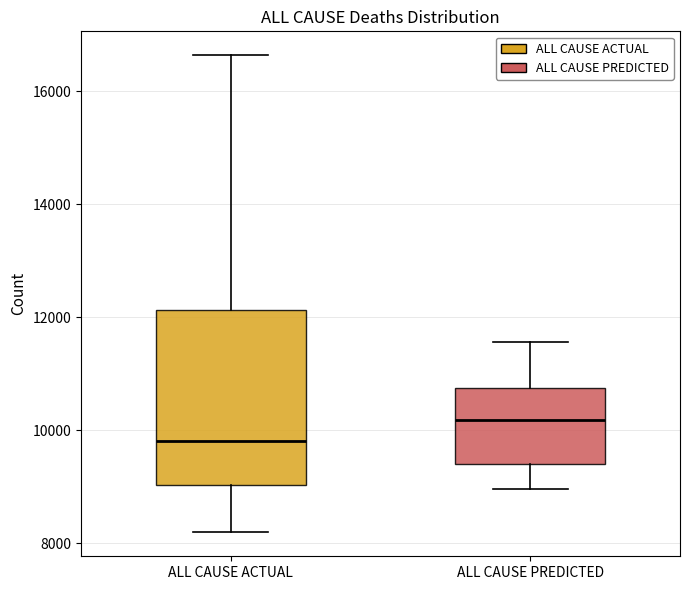

Where does the median line of the box for ALL CAUSE ACTUAL sit on the y-axis? The values are not printed on the chart, so give them approximately, as read against the axis.

9800